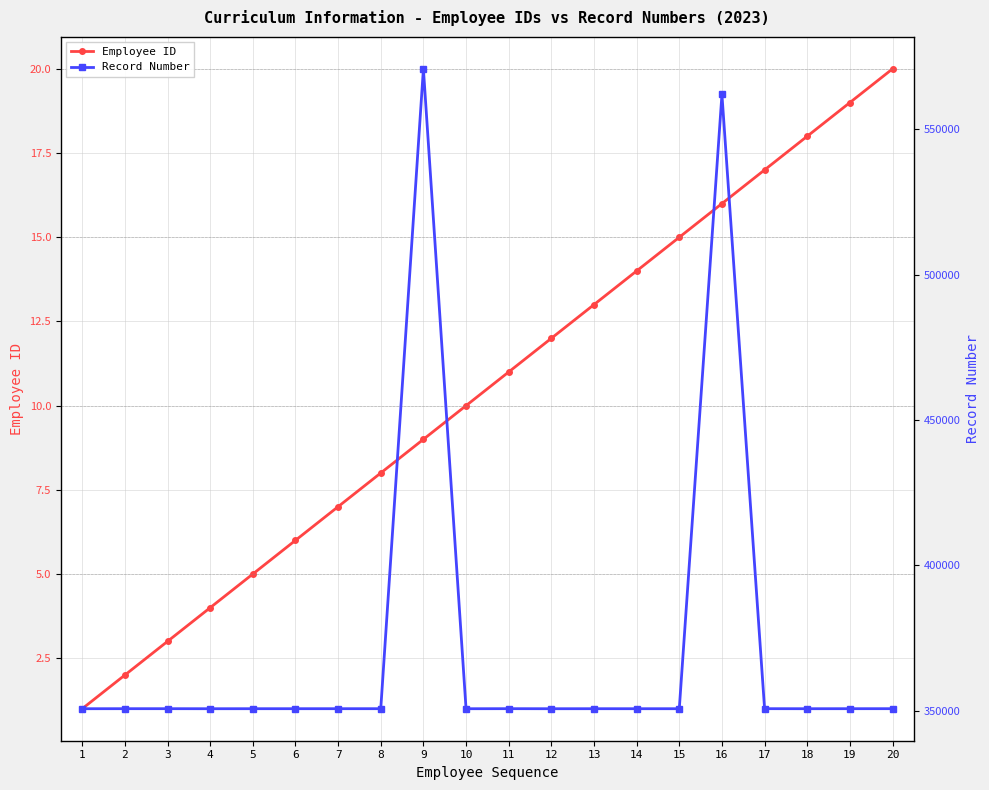

What is the value of the Record Number point at the 9th from the left?

570769